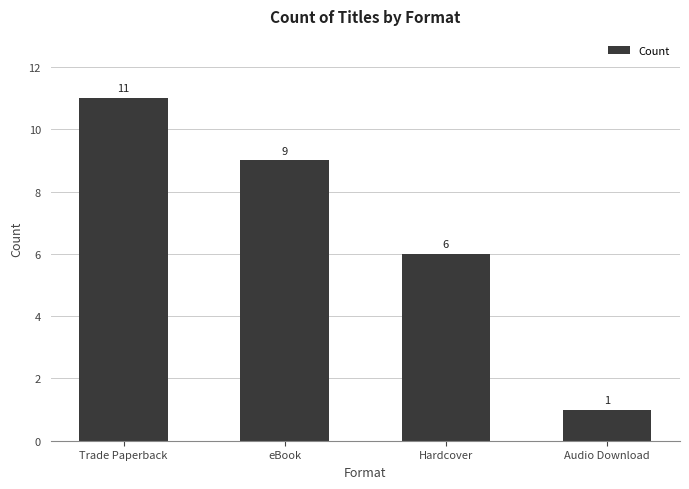

The chart shows a value of 19 at Trade Paperback. True or false?

False